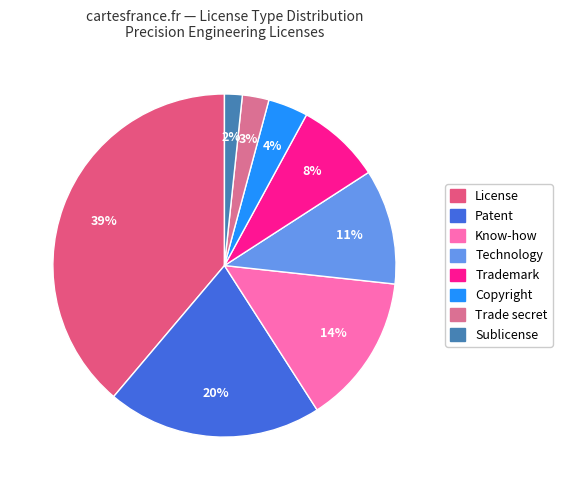

Combined, do License and Copyright account for over 50%?

No